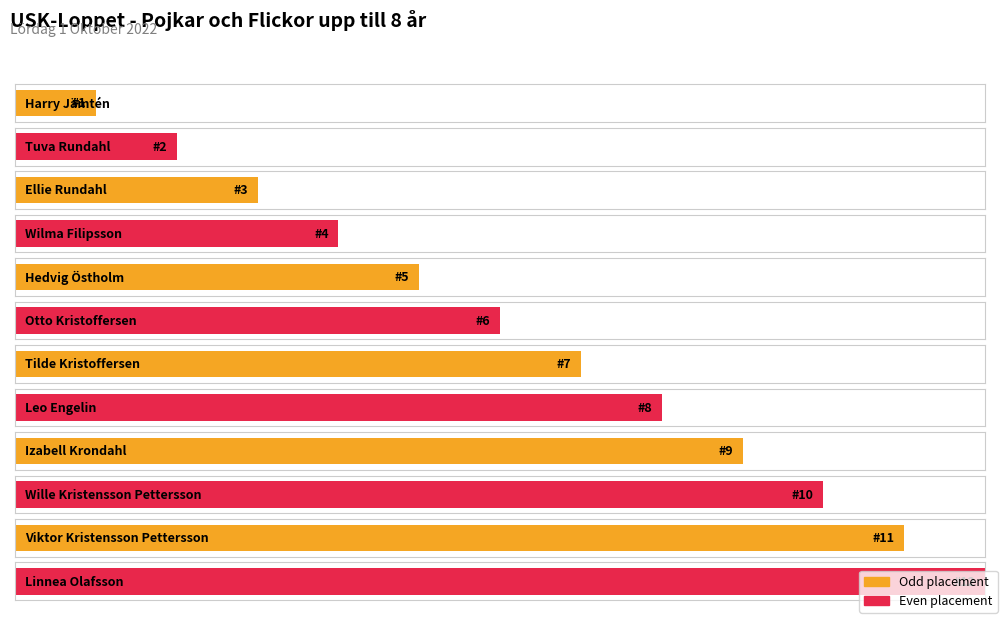

Reading left to right, transcribe all the data shown in this chart.

1	2	3	4	5	6	7	8	9	10	11	12